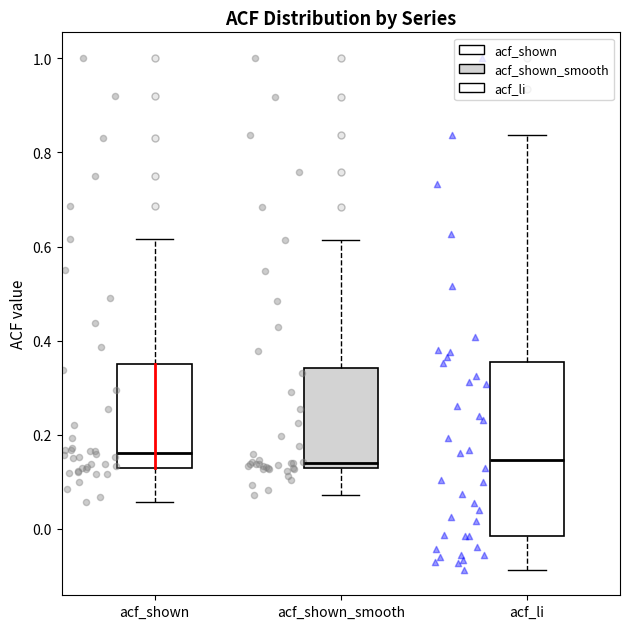

Reading left to right, read every box against the y-axis: the position of its median line, the range the box covers, and the ends of its whiskers. The values are not printed on the chart, so give them approximately, as read against the axis.

acf_shown: median 0.16, box 0.12 to 0.36, whiskers 0.06 to 0.62
acf_shown_smooth: median 0.14, box 0.12 to 0.34, whiskers 0.08 to 0.62
acf_li: median 0.14, box -0.02 to 0.36, whiskers -0.08 to 0.84